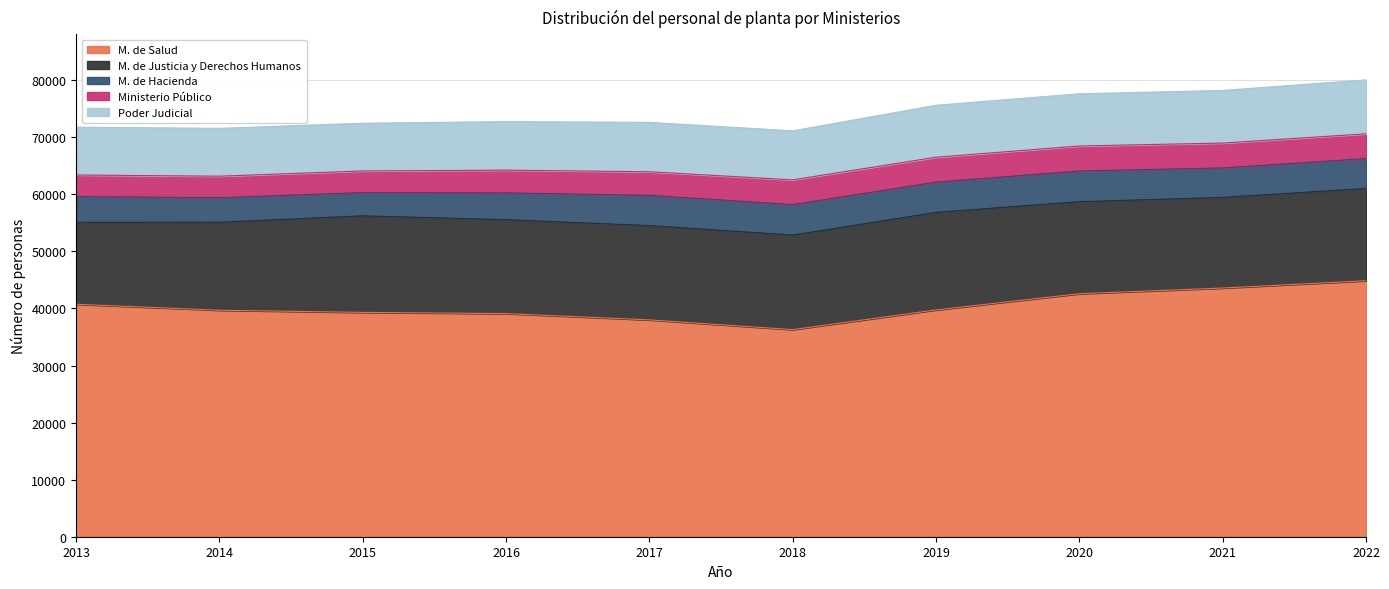

List the series in order of their peak value, highest first.

M. de Salud, M. de Justicia y Derechos Humanos, Poder Judicial, M. de Hacienda, Ministerio Público